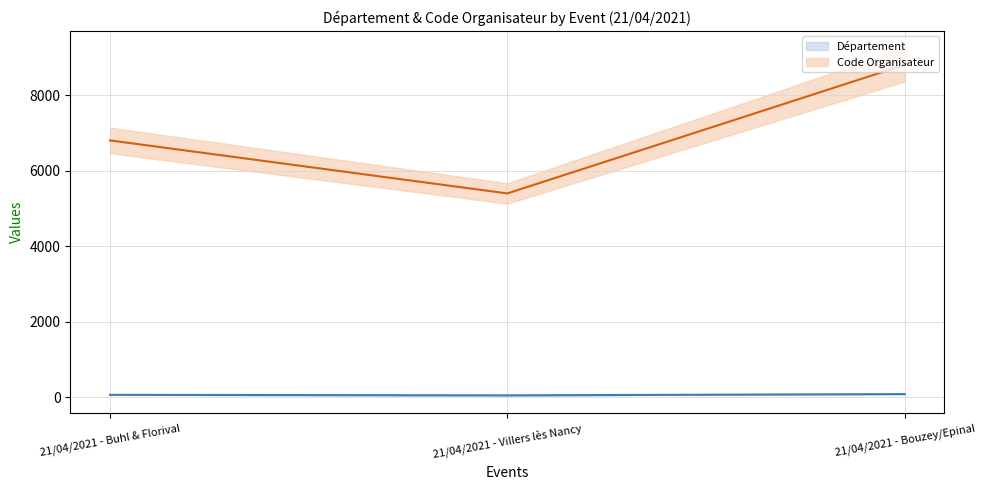

How many series are shown in this chart?

2